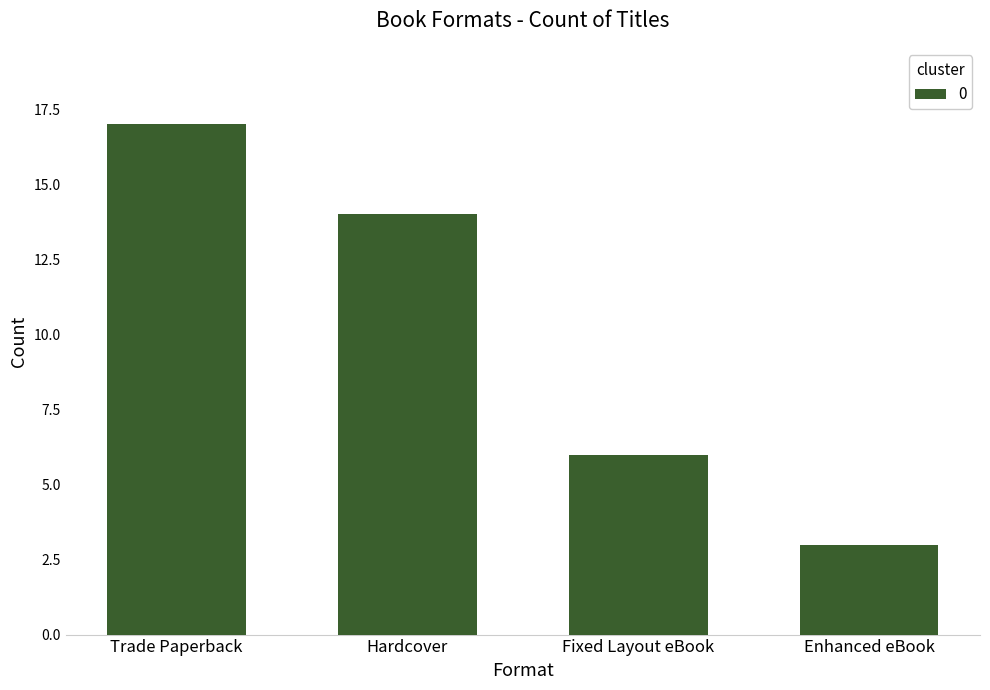

Which label corresponds to the smallest value in the chart?

Enhanced eBook